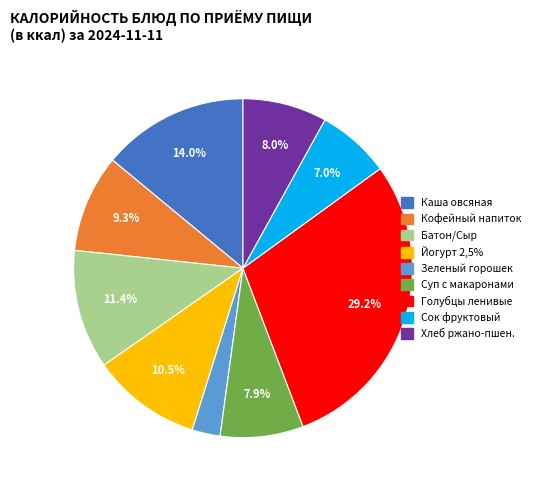

Is there a majority slice in this chart?

No